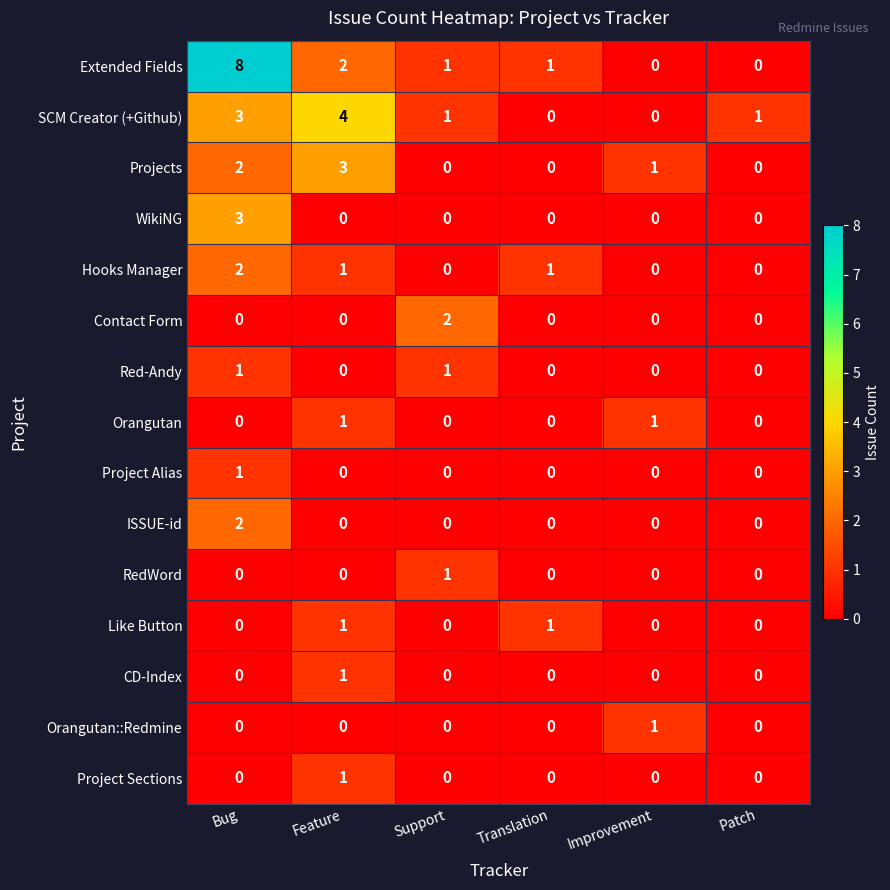

What is the sum of all Hooks Manager values?

4